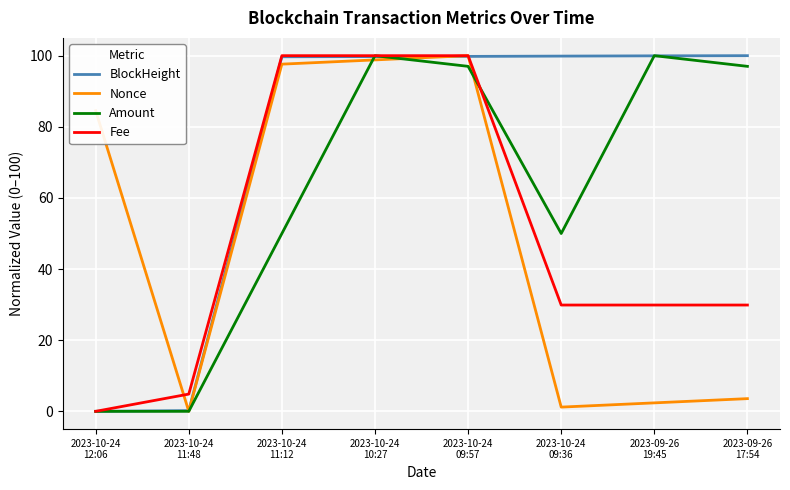

The value of BlockHeight at 2023-10-24
12:06 is 0.0. True or false?

True